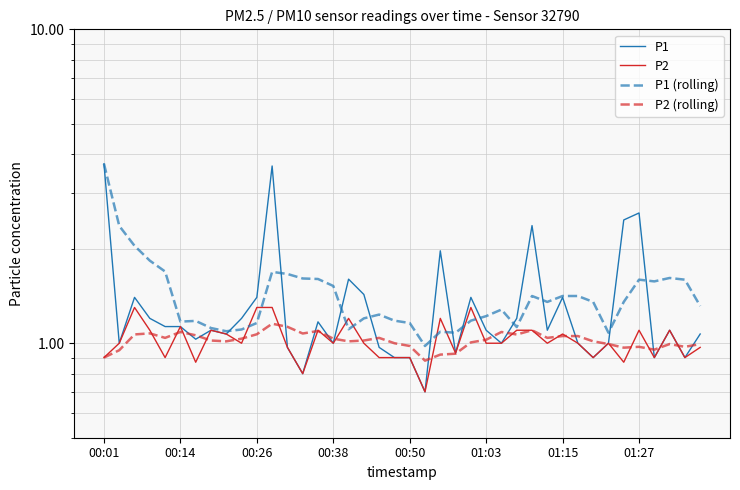

Is the value of P2 at 33 greater than the value of P1 (rolling) at 30?

No